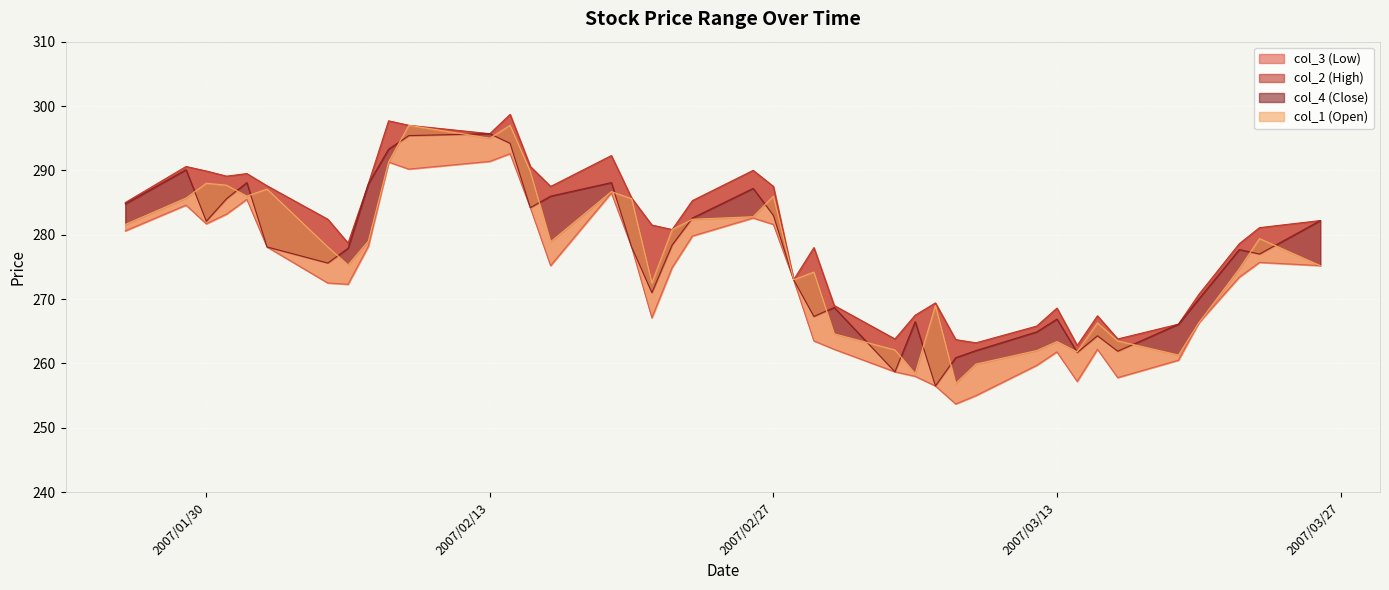

Where is the first local maximum for col_1?

2007/01/30